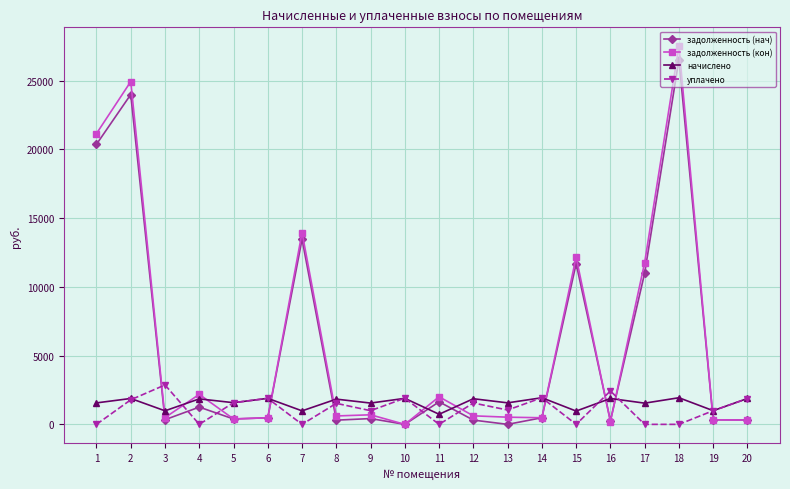

What is the value of the уплачено point at the 19th from the left?

996.4